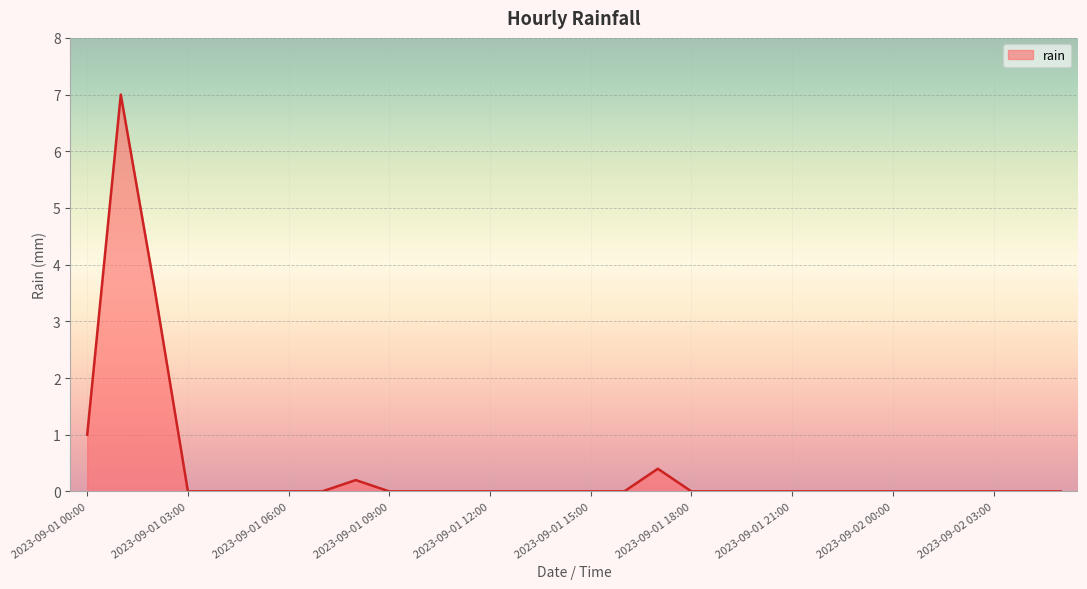

What is the greatest value displayed?

7.0